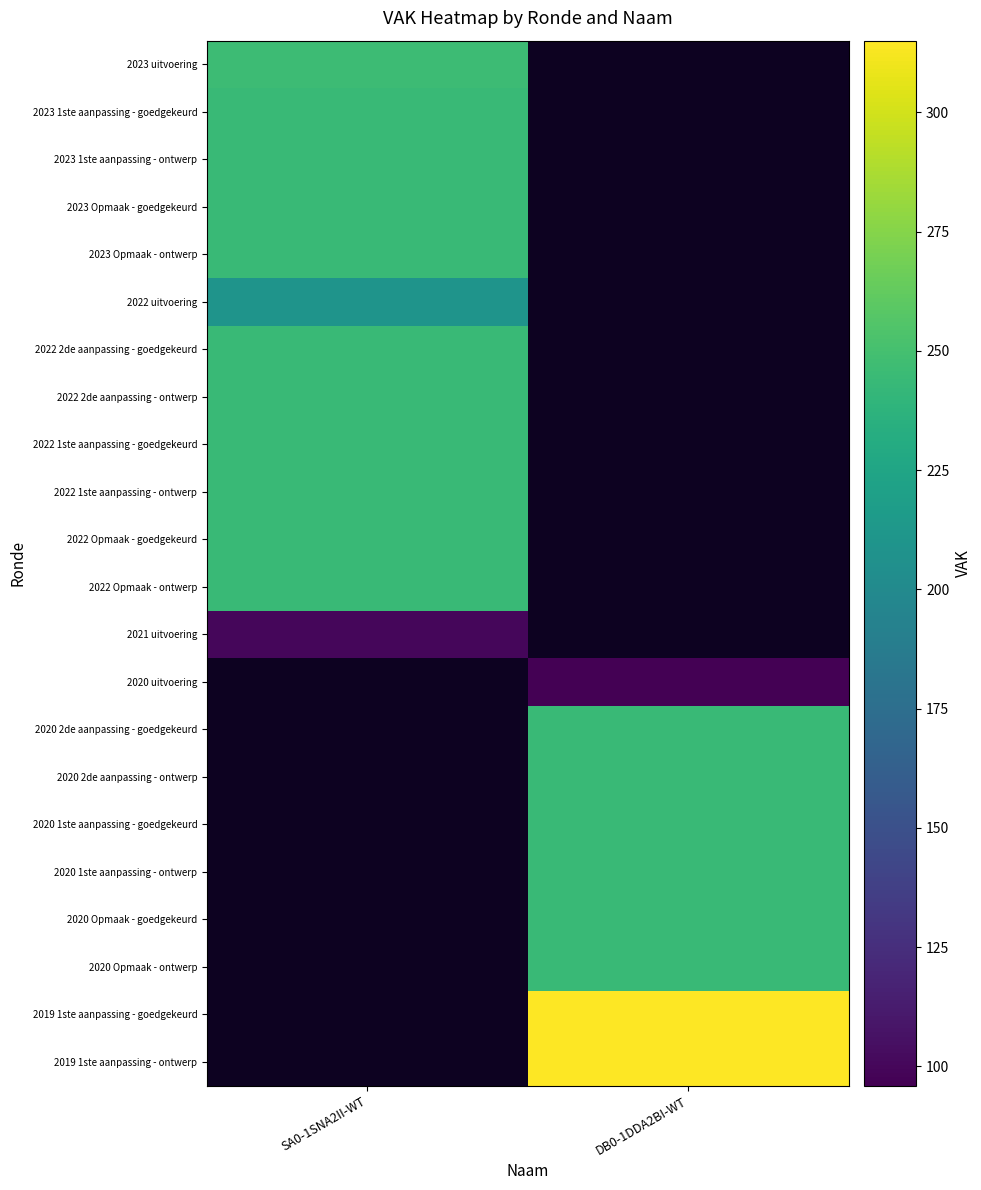

List the series in order of their peak value, lowest first.

2021 uitvoering, 2022 uitvoering, 2023 1ste aanpassing - goedgekeurd, 2023 1ste aanpassing - ontwerp, 2023 Opmaak - goedgekeurd, 2023 Opmaak - ontwerp, 2022 2de aanpassing - goedgekeurd, 2022 2de aanpassing - ontwerp, 2022 1ste aanpassing - goedgekeurd, 2022 1ste aanpassing - ontwerp, 2022 Opmaak - goedgekeurd, 2022 Opmaak - ontwerp, 2023 uitvoering, 2020 uitvoering, 2020 2de aanpassing - goedgekeurd, 2020 2de aanpassing - ontwerp, 2020 1ste aanpassing - goedgekeurd, 2020 1ste aanpassing - ontwerp, 2020 Opmaak - goedgekeurd, 2020 Opmaak - ontwerp, 2019 1ste aanpassing - goedgekeurd, 2019 1ste aanpassing - ontwerp